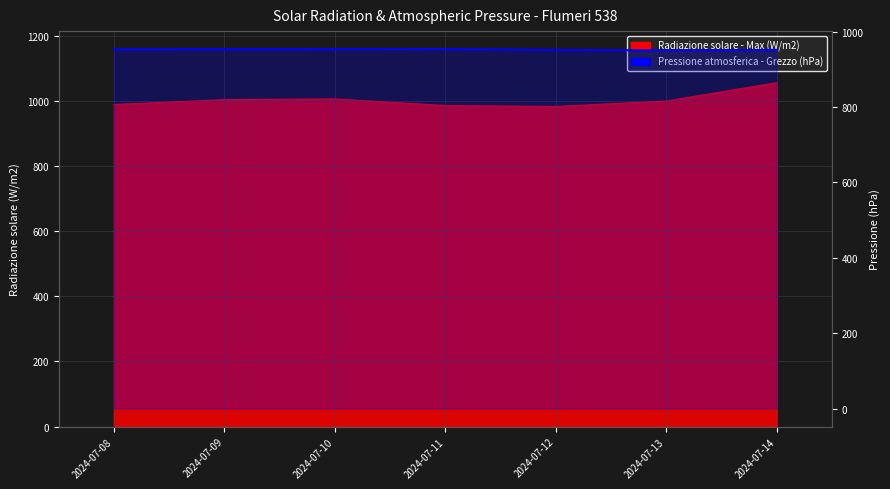

Where does the data first go above 952?

2024-07-08